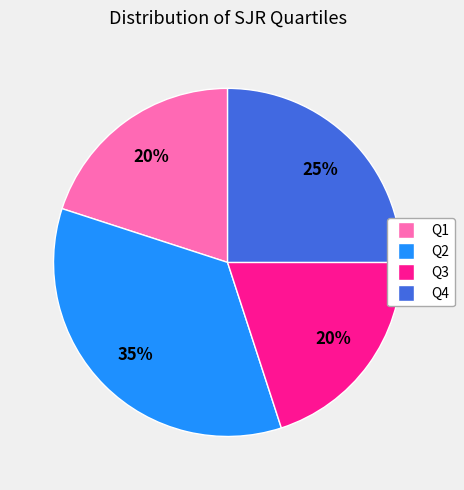

To the nearest percent, what is the average slice percentage?

25%